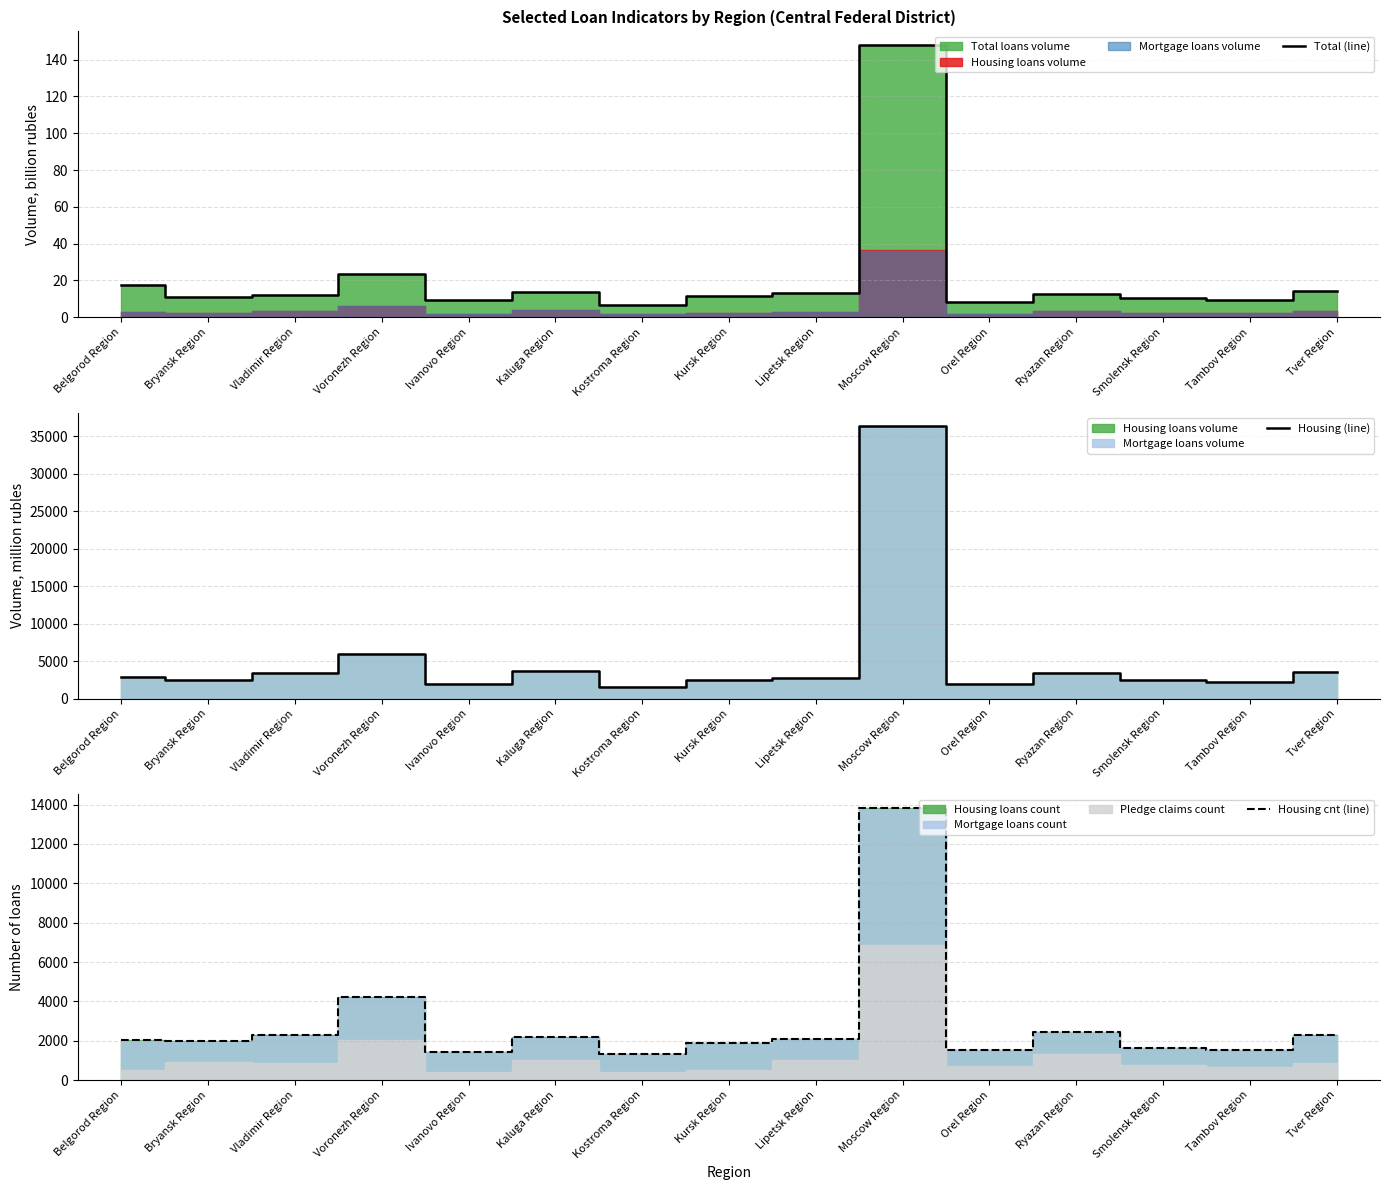

True or false: Housing (line) has more than 0 points higher than both neighbors.

True